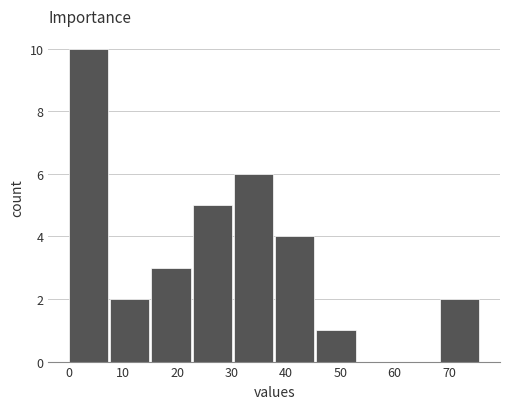

Which range on the x-axis has the tallest bar?

0.0 to 7.6